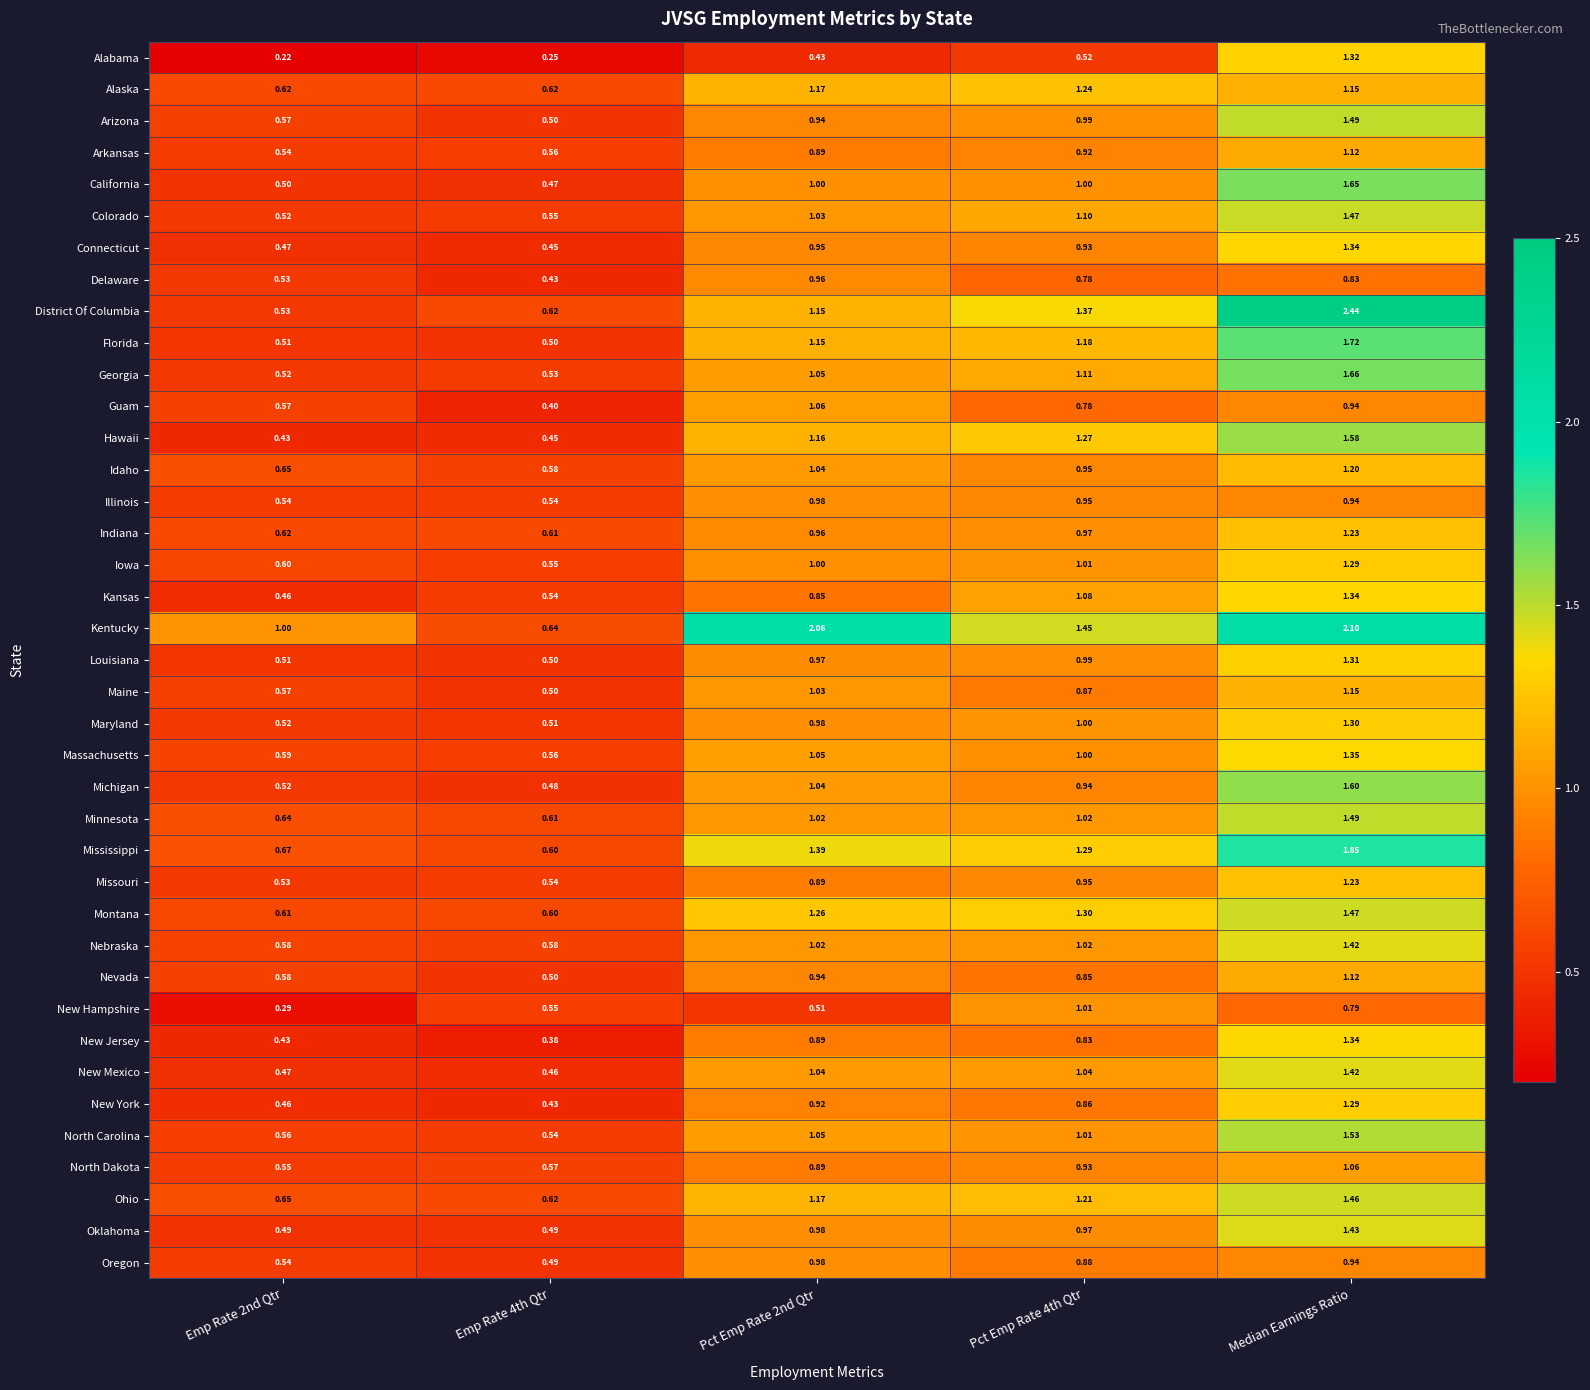

At which category is the sum across all series the highest?

Median Earnings Ratio